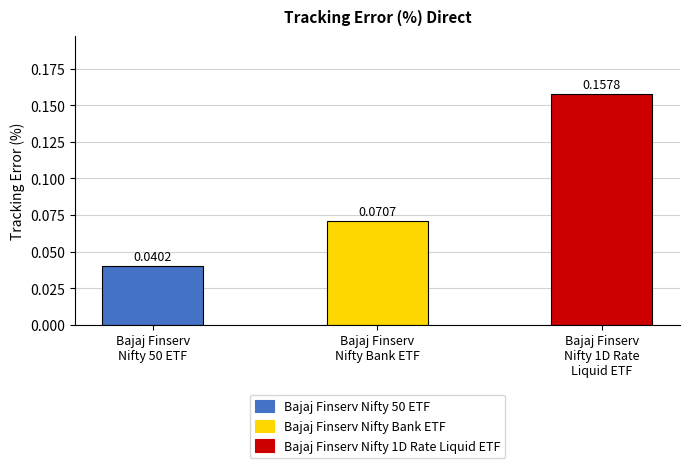

Rank the categories by value from highest to lowest.

Bajaj Finserv
Nifty 1D Rate
Liquid ETF, Bajaj Finserv
Nifty Bank ETF, Bajaj Finserv
Nifty 50 ETF